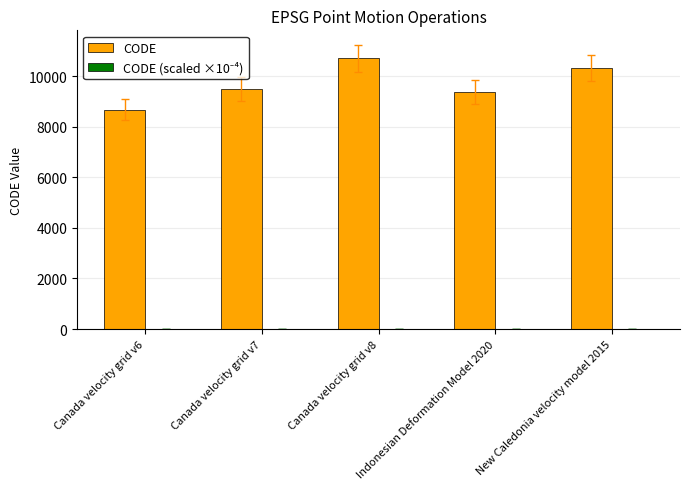

Which series has the largest total across all categories?

CODE